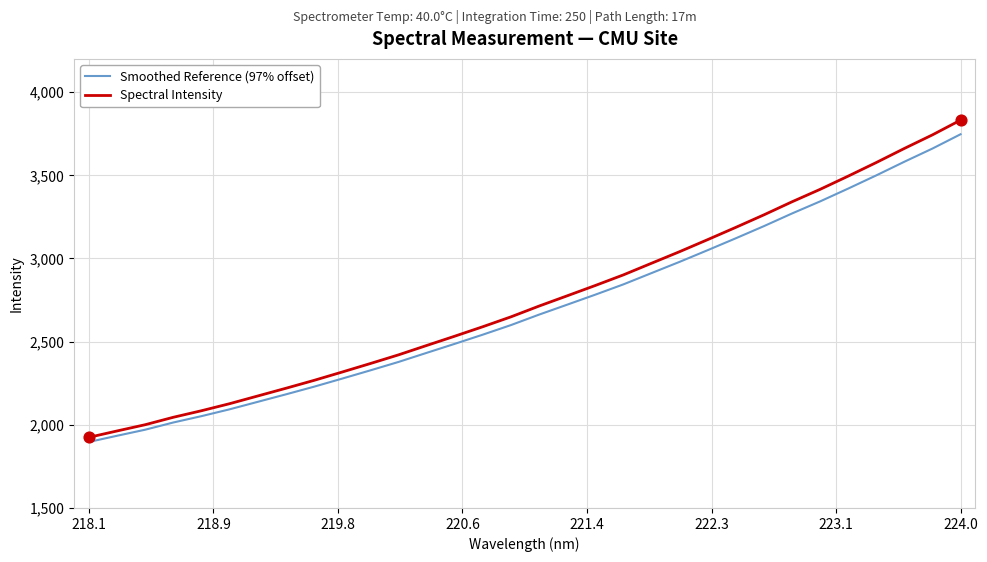

Which series has the widest spread of values?

Spectral Intensity